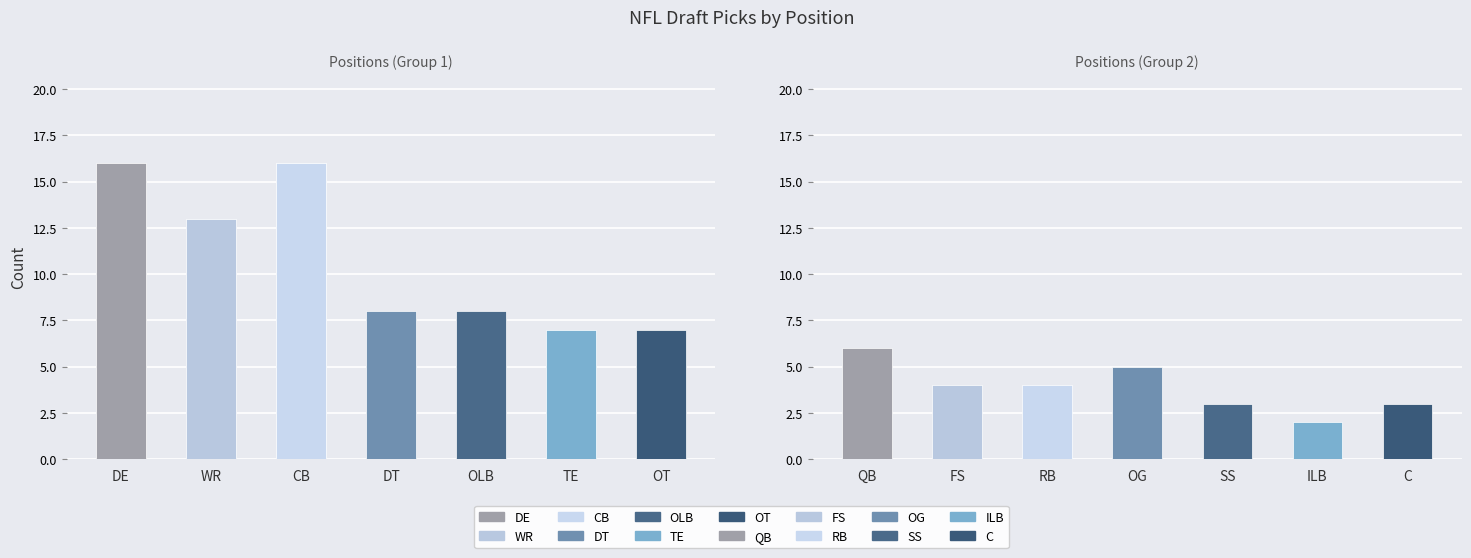

What is the approximate value at OT?

7